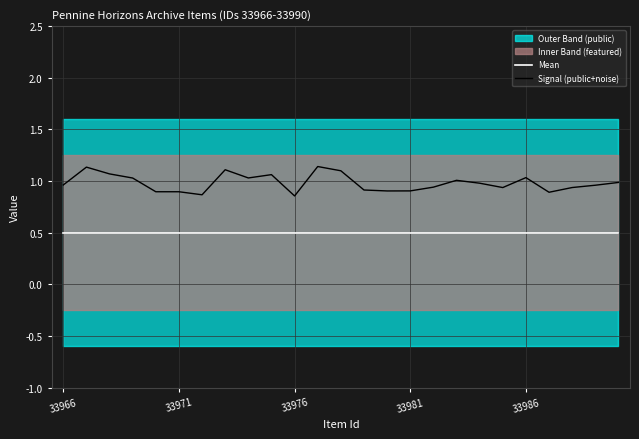

What is the difference between the second highest and second lowest values in the Signal (public+noise) series?

0.3